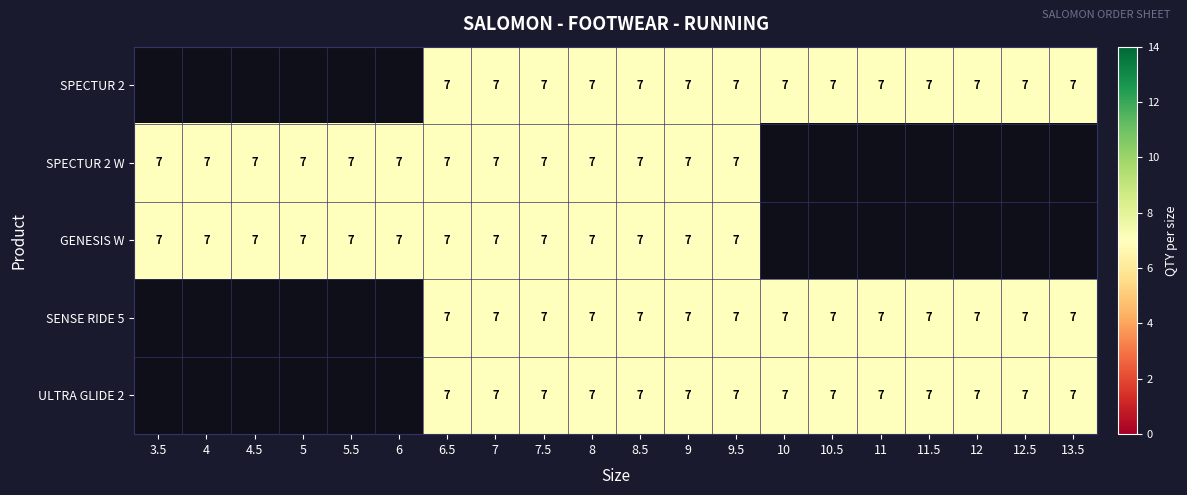

List the series in order of their peak value, highest first.

SPECTUR 2, SPECTUR 2 W, GENESIS W, SENSE RIDE 5, ULTRA GLIDE 2